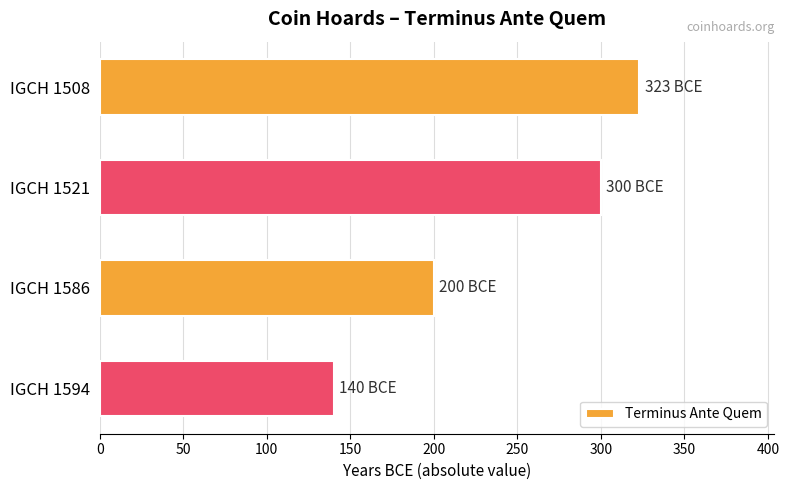

What is the value of the 1st bar from the top?

323